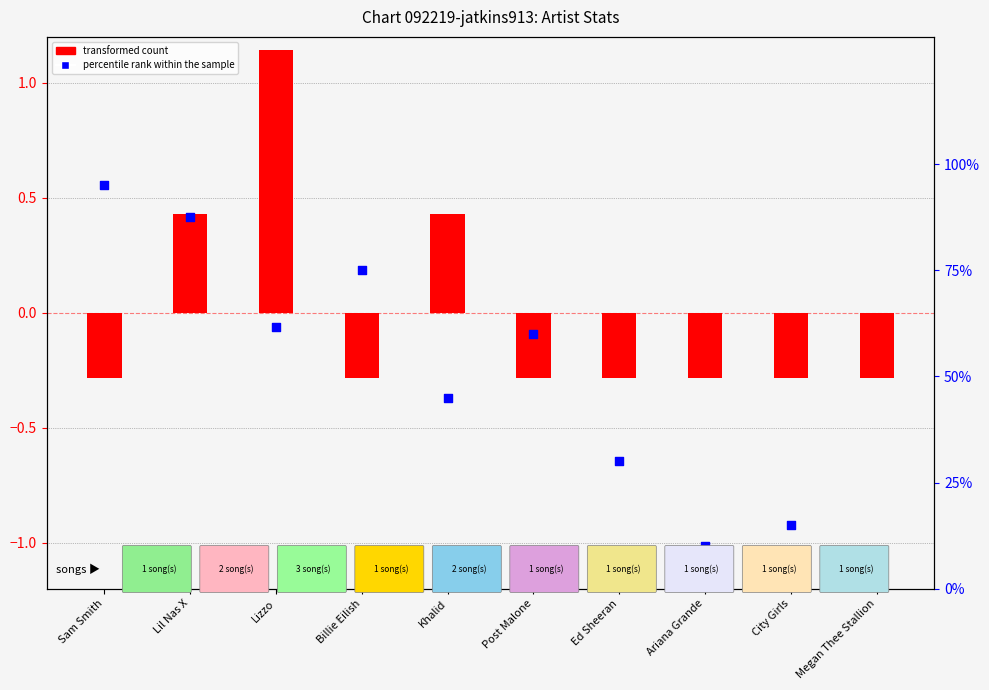

At which category is the sum across all series the highest?

Sam Smith